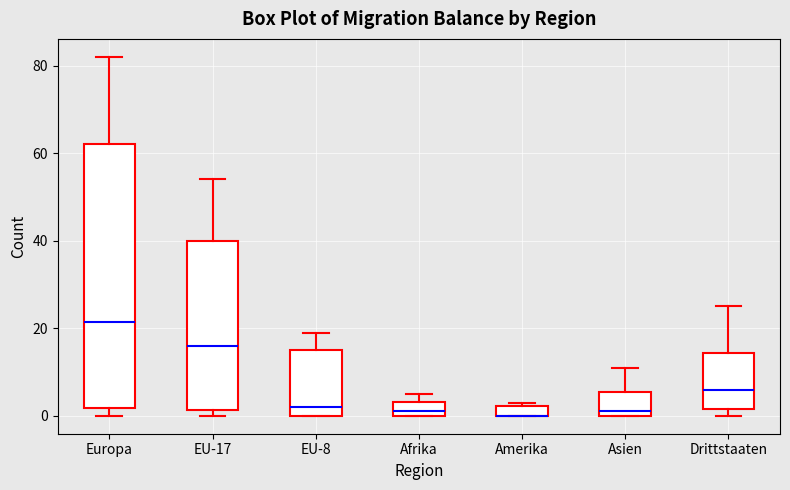

Which box is the tallest, from its lower edge to its upper edge?

Europa